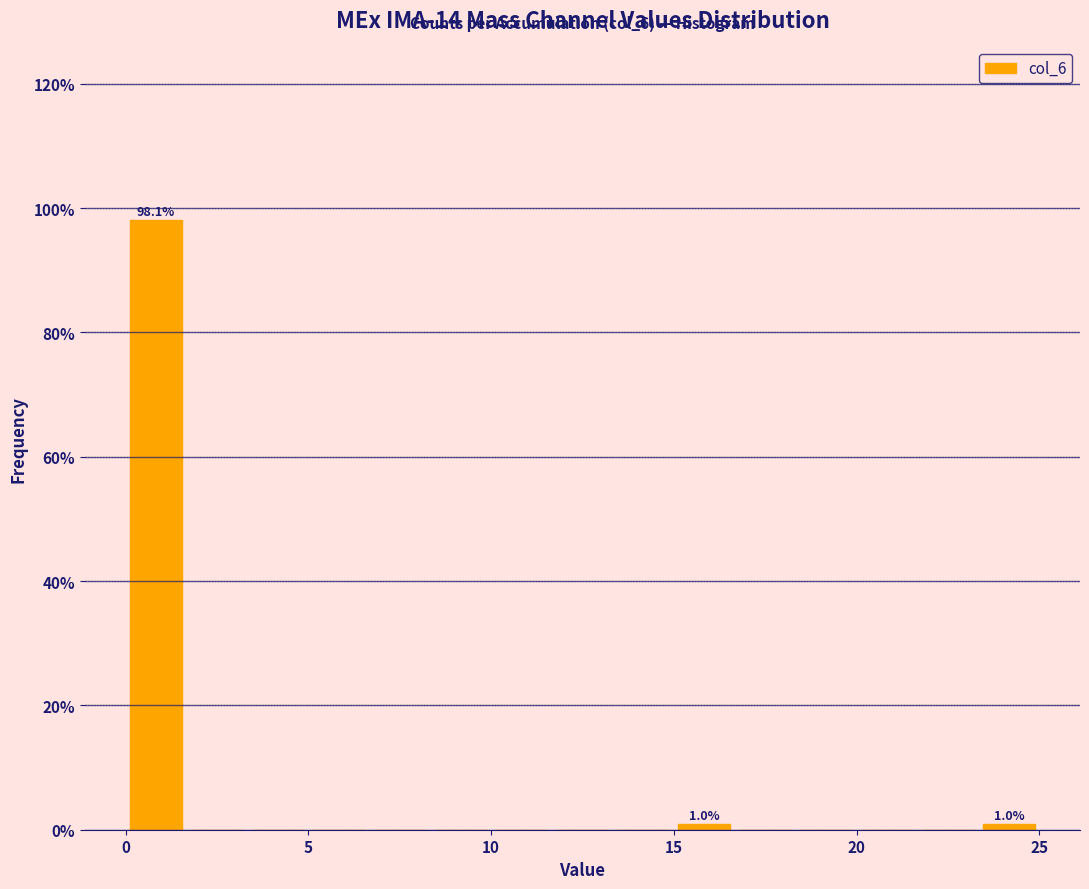

Around what value on the x-axis is the tallest bar? Give the approximate position of its centre, as read against the axis.

1.0